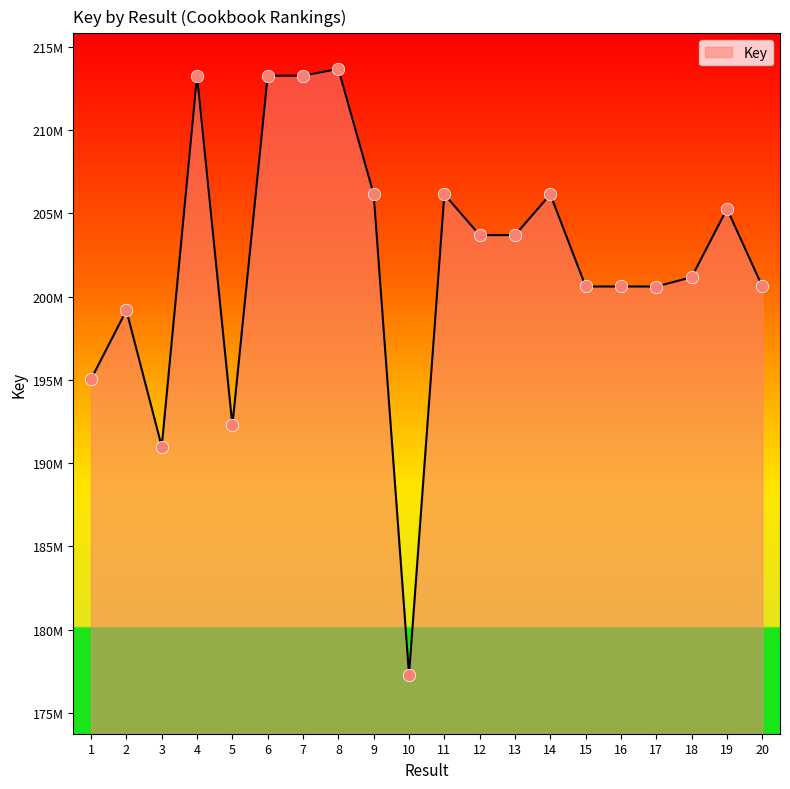

What is the change in value from 7 to 8?

+406575